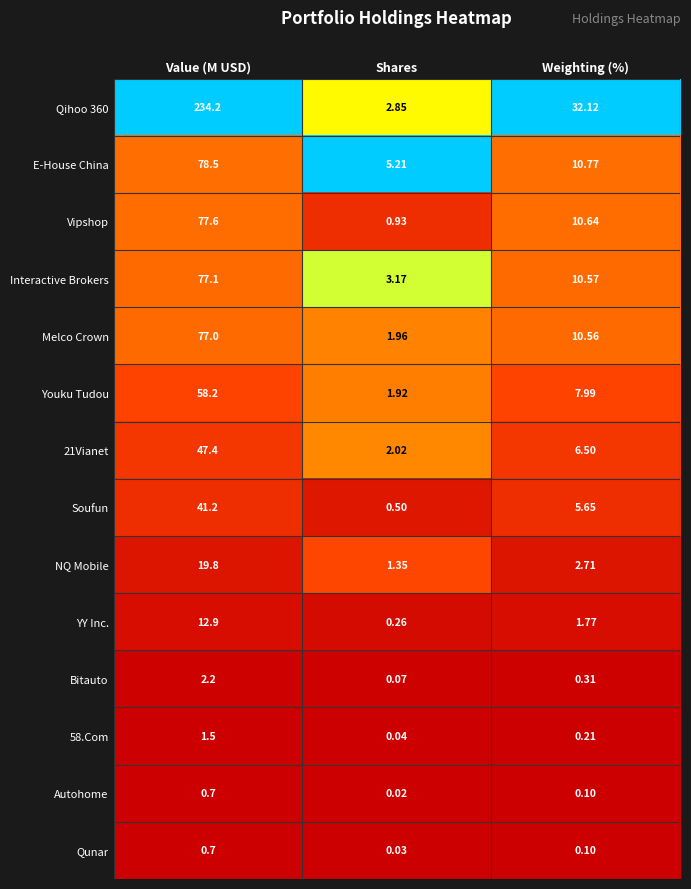

List the labels in order of 21Vianet value, largest first.

Value (M USD), Weighting (%), Shares